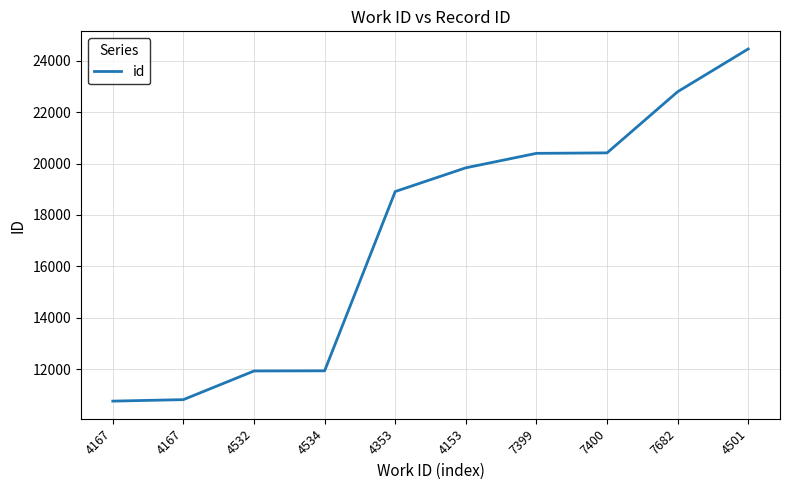

Is this an area chart (filled region under the line)?

No